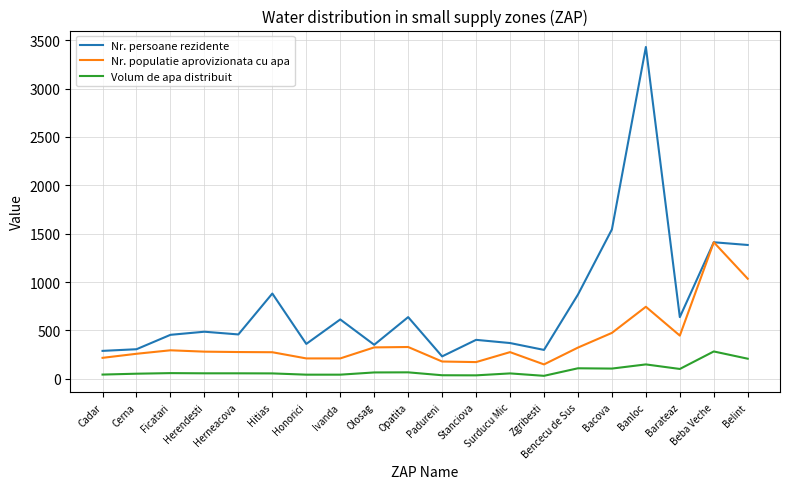

True or false: Nr. persoane rezidente and Volum de apa distribuit cross at least once.

False